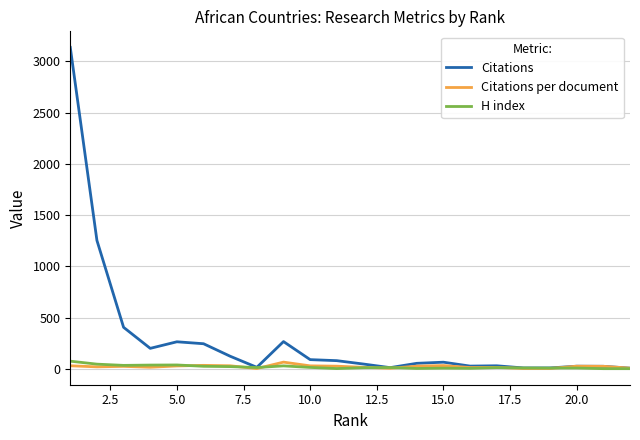

What is the maximum value for Citations?

3135.0